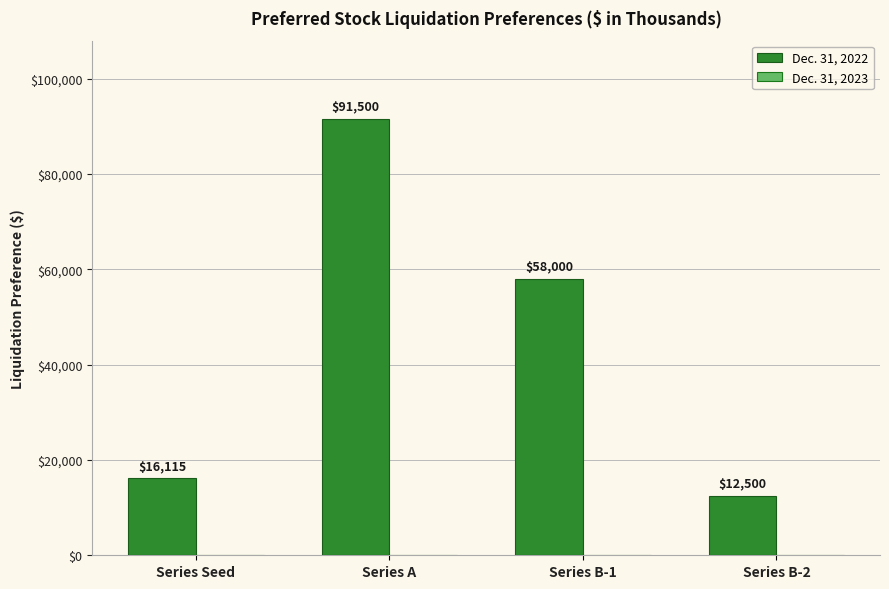

True or false: the data shows 91500 at Series A.

True